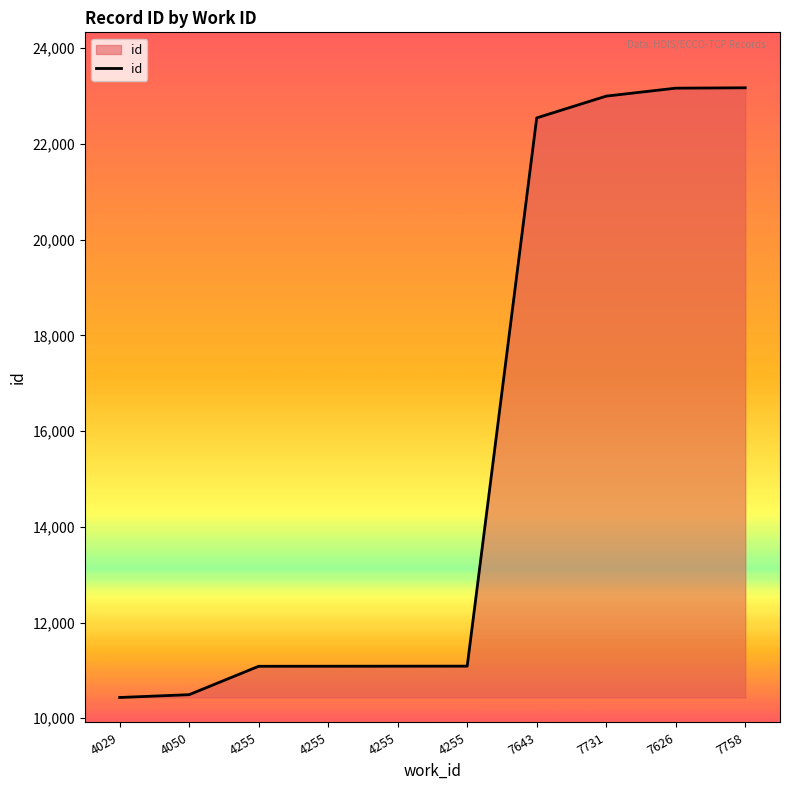

Reading right to left, extract all data points from this chart.

7758=23171	7626=23163	7731=22997	7643=22542	4255=11089	4255=11088	4255=11087	4255=11086	4050=10493	4029=10434